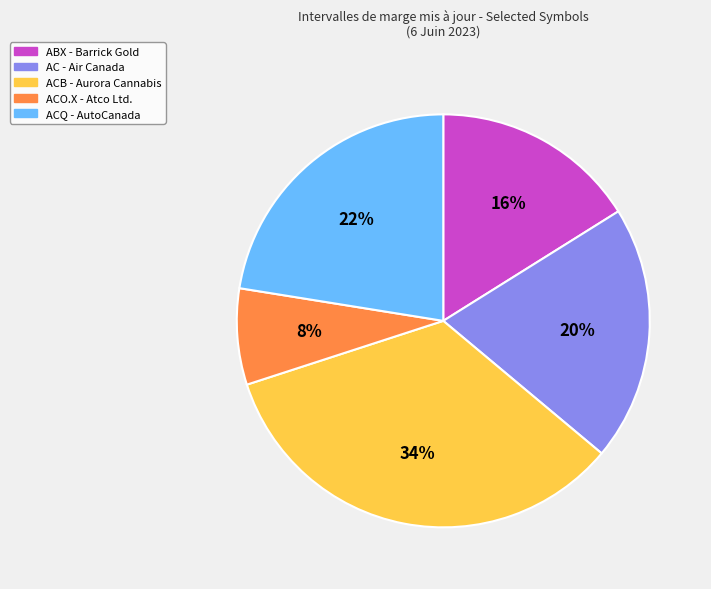

Is it true that AC - Air Canada is 20% of the pie?

True